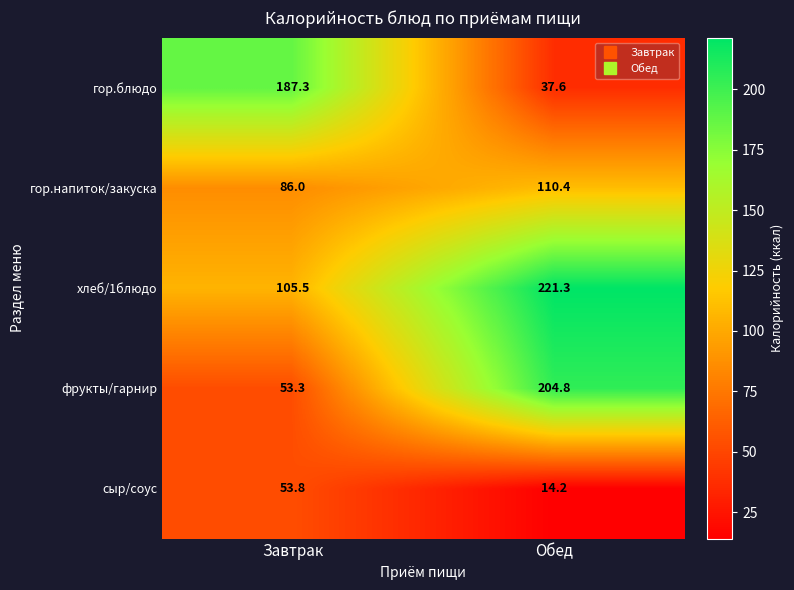

Rank the series at Обед from lowest to highest value.

сыр/соус, гор.блюдо, гор.напиток/закуска, фрукты/гарнир, хлеб/1блюдо